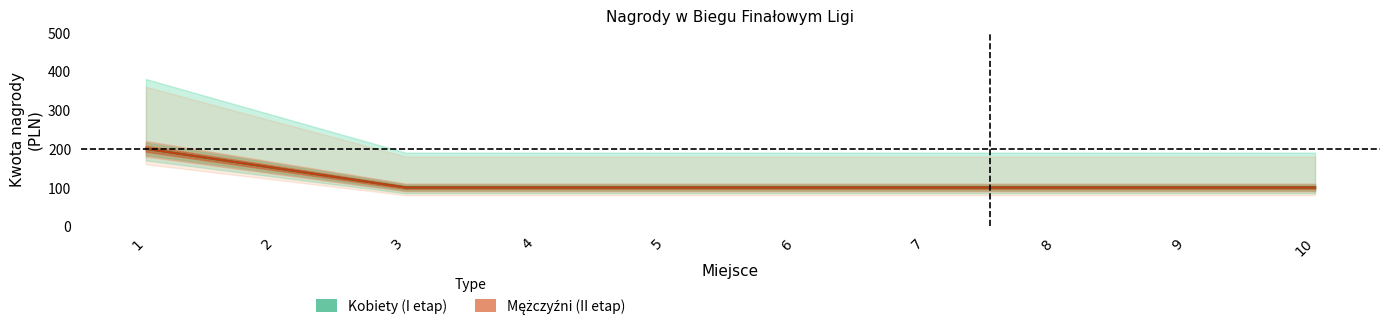

At which category is the sum across all series the highest?

1